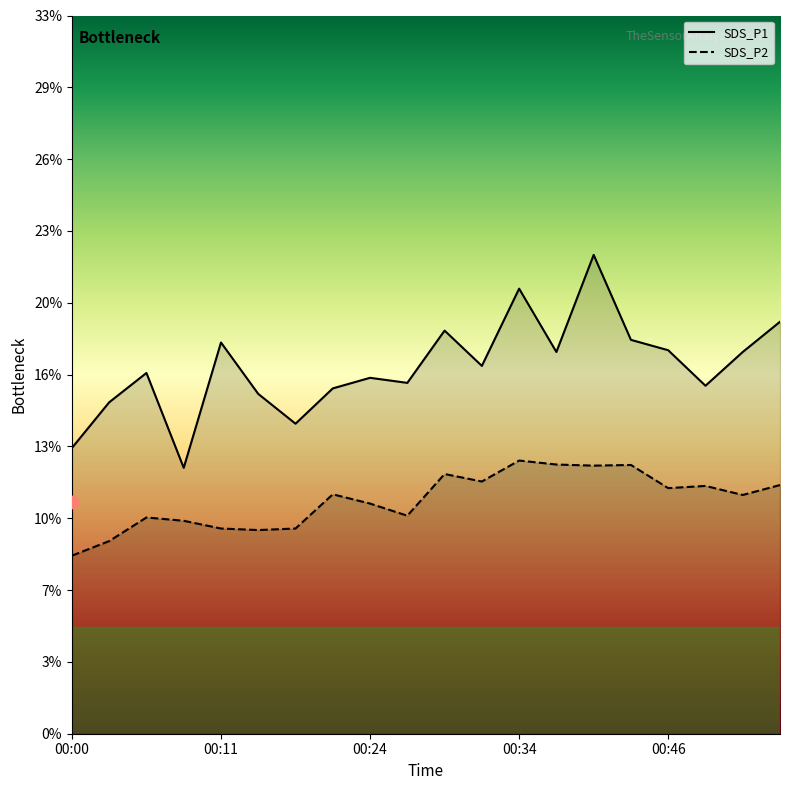

Which series has the widest spread of Y values?

SDS_P1